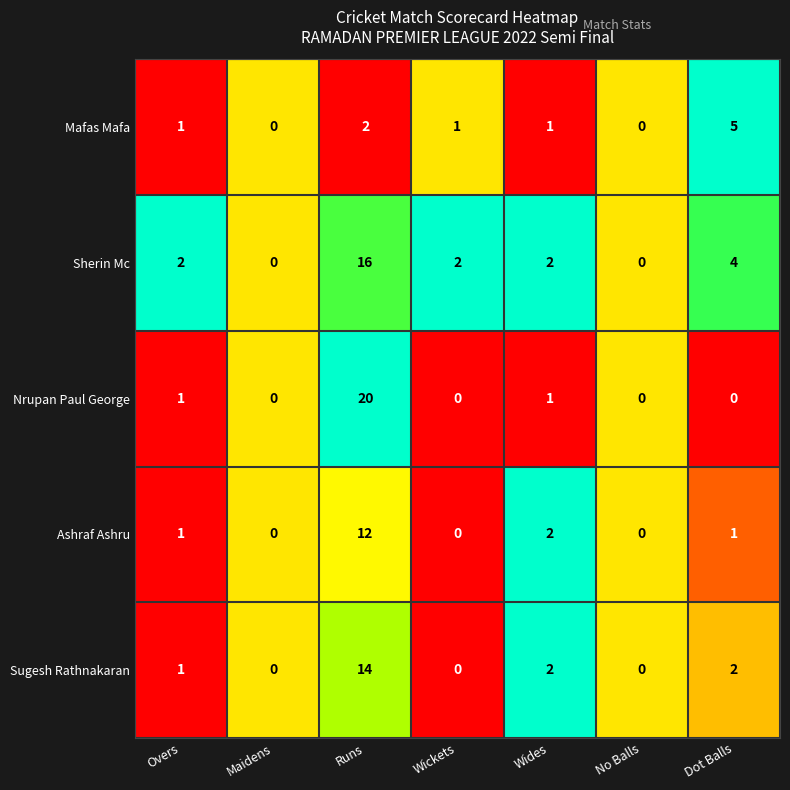

What is the spread (max minus min) of values at Wickets?

2